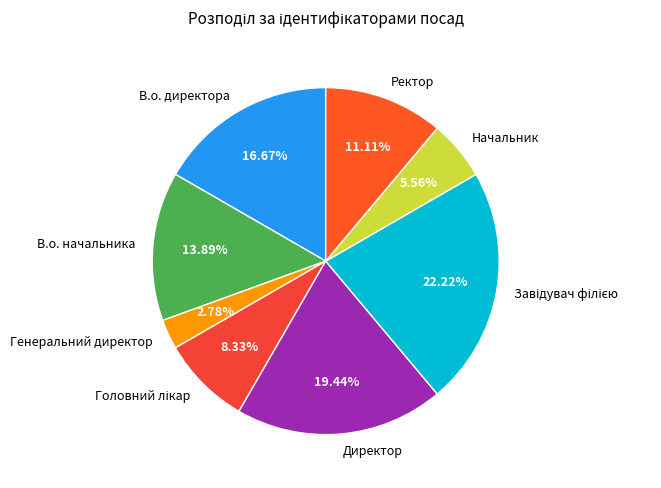

To the nearest percent, what is the difference between the В.о. директора and Начальник slice percentages?

11%